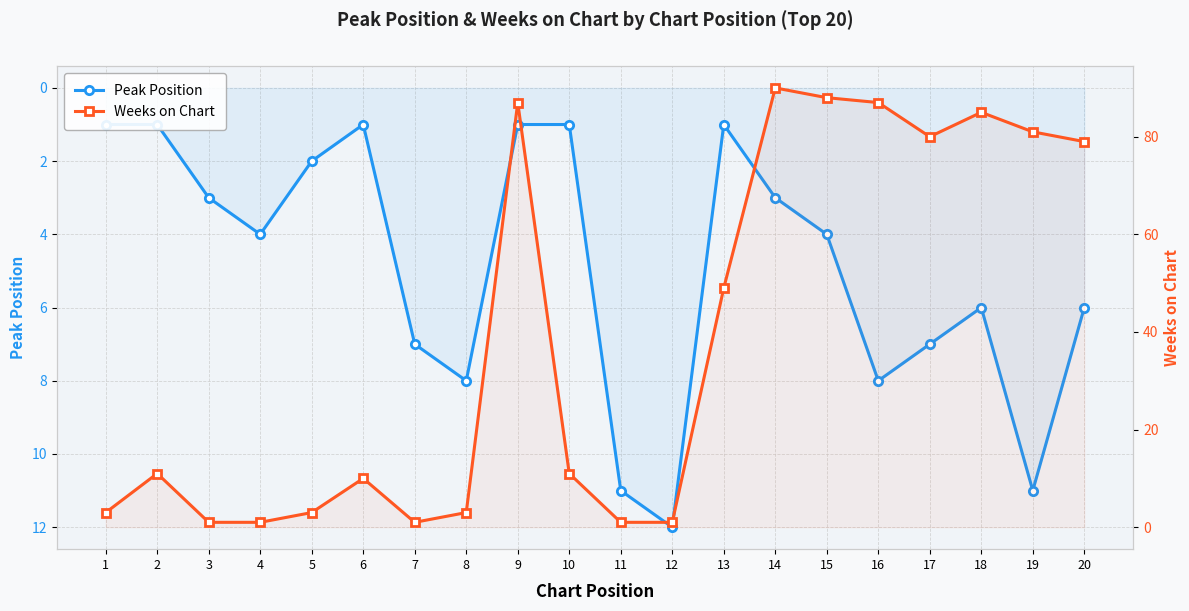

Which has a higher value, 14 or 17?

17